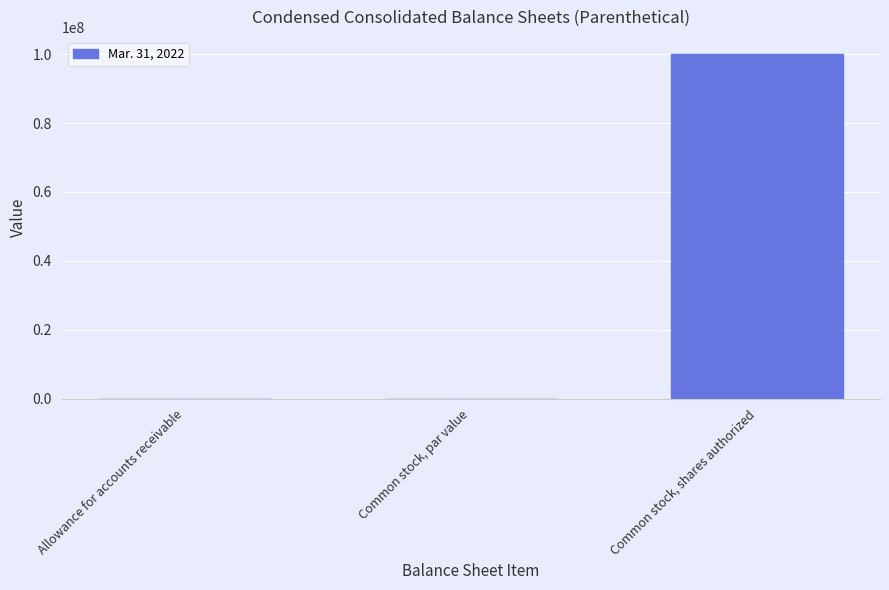

What is the maximum value shown in the chart?

100000000.0